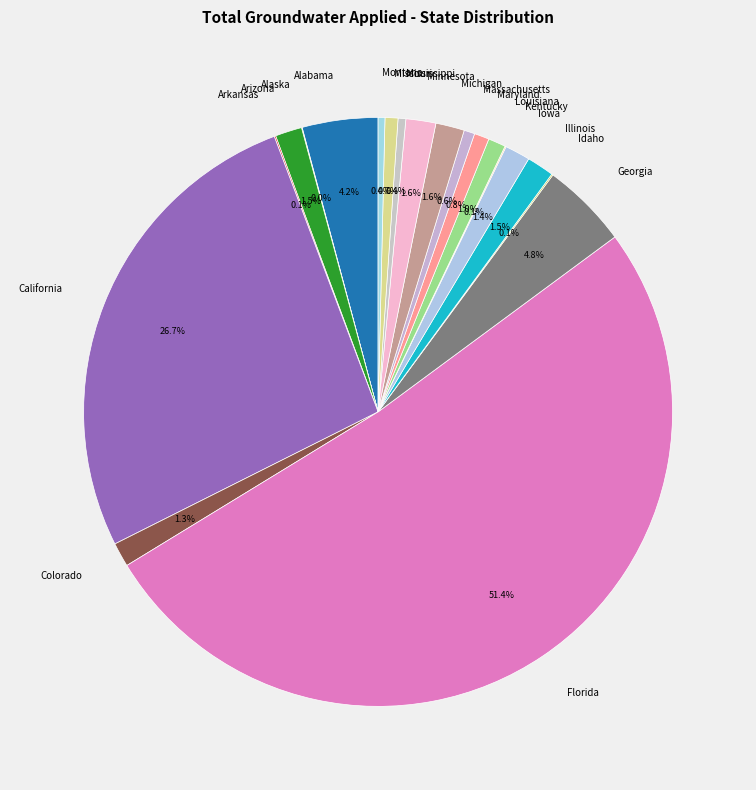

Which slice is the largest?

Florida